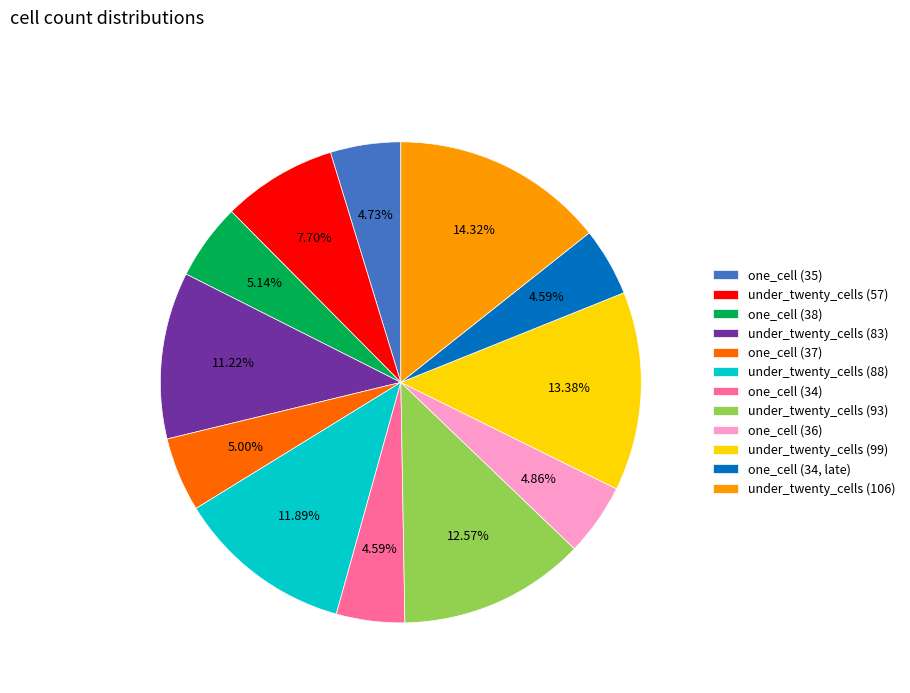

Is the sum of under_twenty_cells (83) and one_cell (38) greater than half?

No